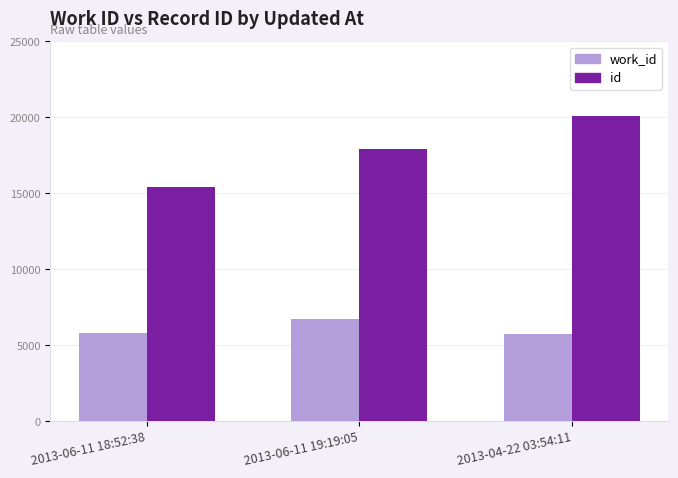

What is the spread (max minus min) of values at 2013-06-11 18:52:38?

9656